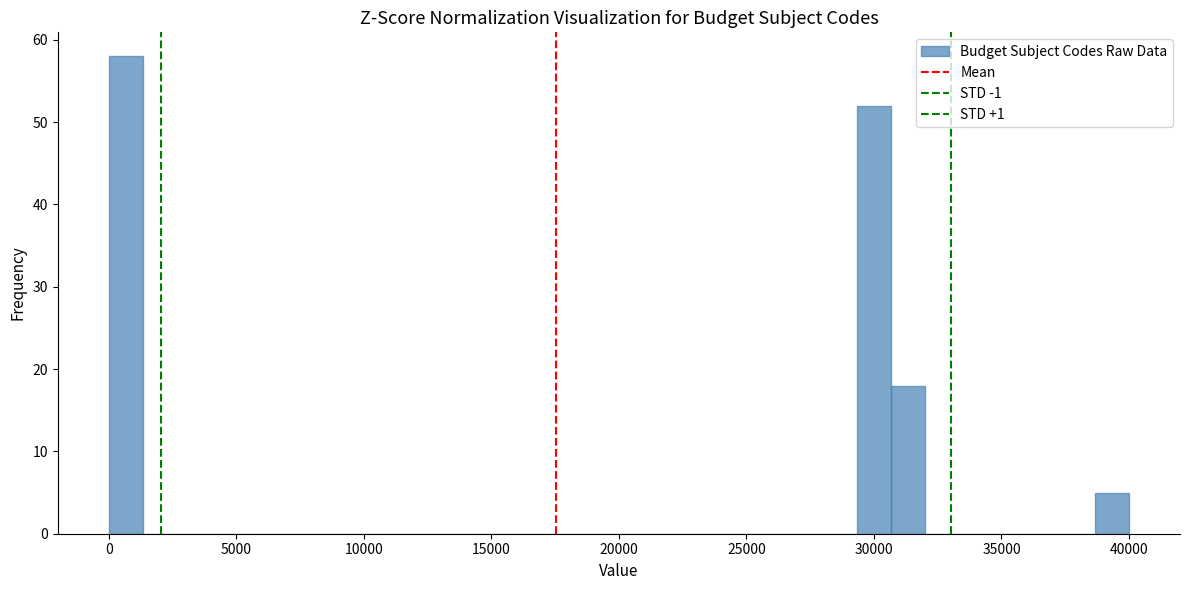

Around what value on the x-axis is the tallest bar? Give the approximate position of its centre, as read against the axis.

500